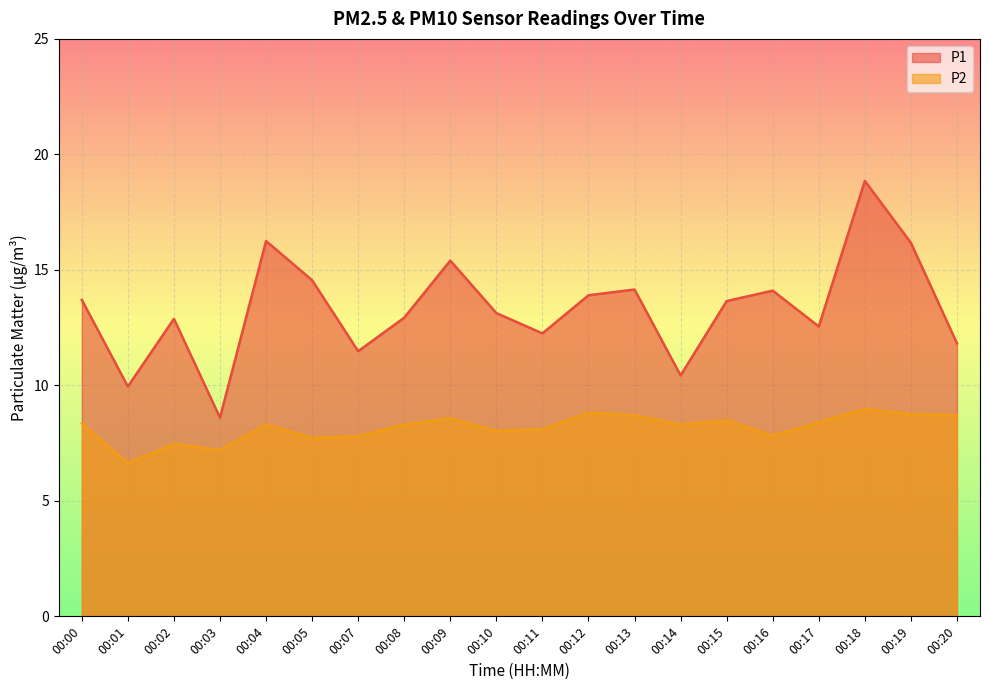

What is the difference between the maximum and minimum values in the P2 series?

2.4